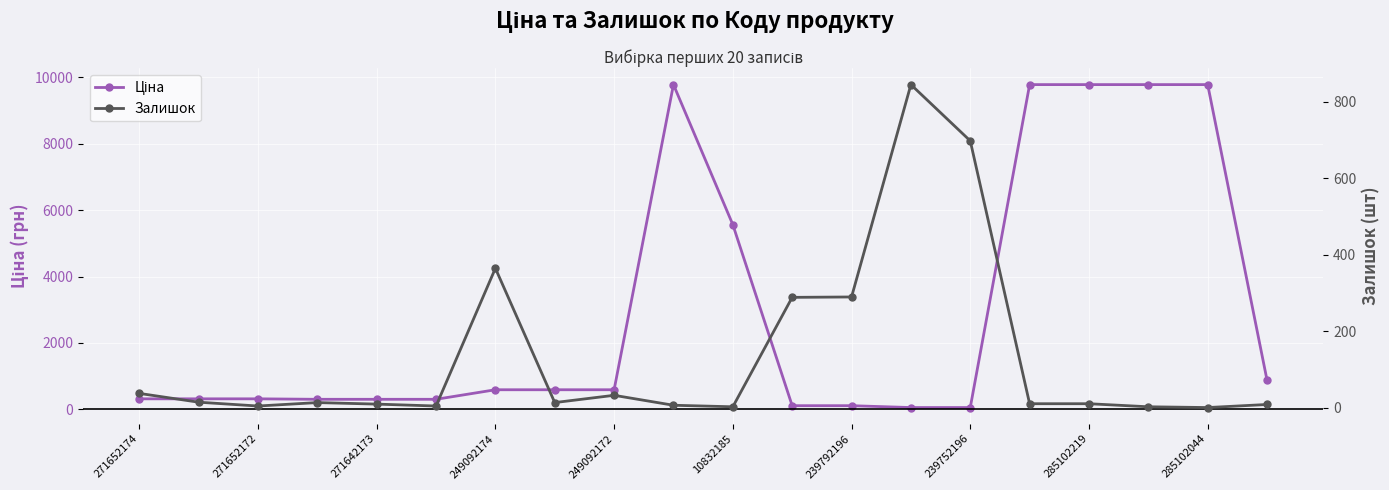

How many data points in Ціна are above 591?

10